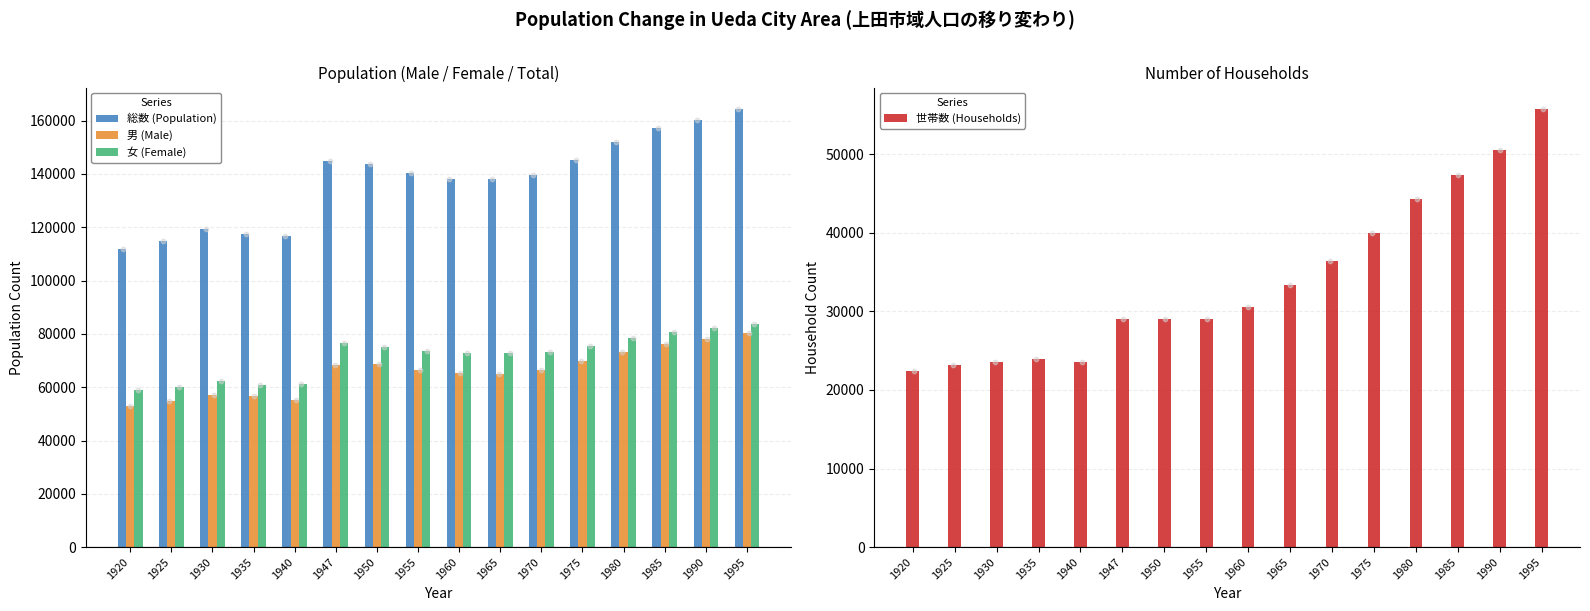

At which category is the sum across all series the highest?

1995